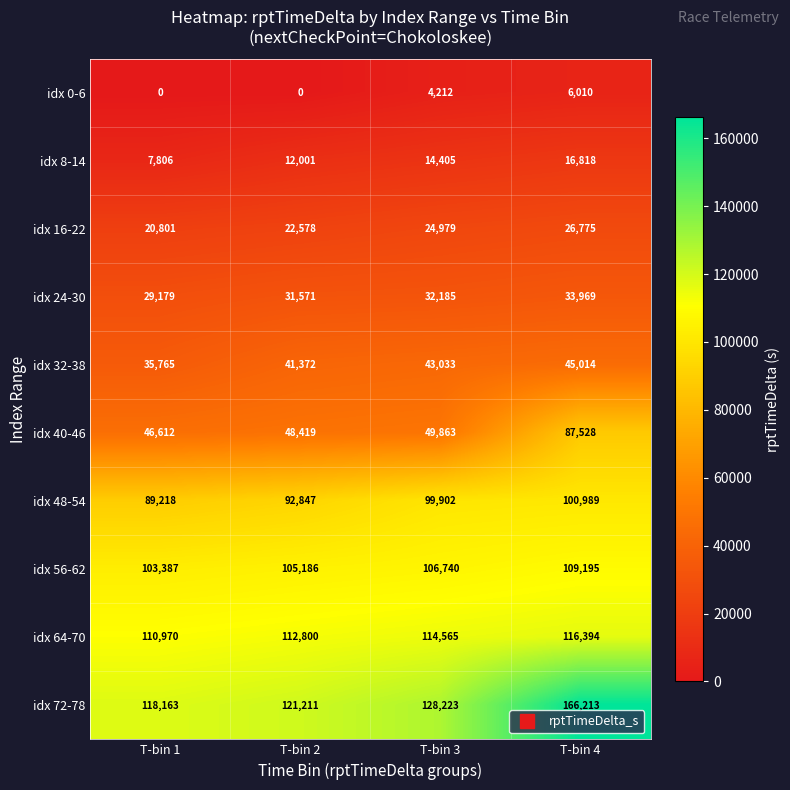

Where is idx 48-54 nearest to the value 95103?

T-bin 2